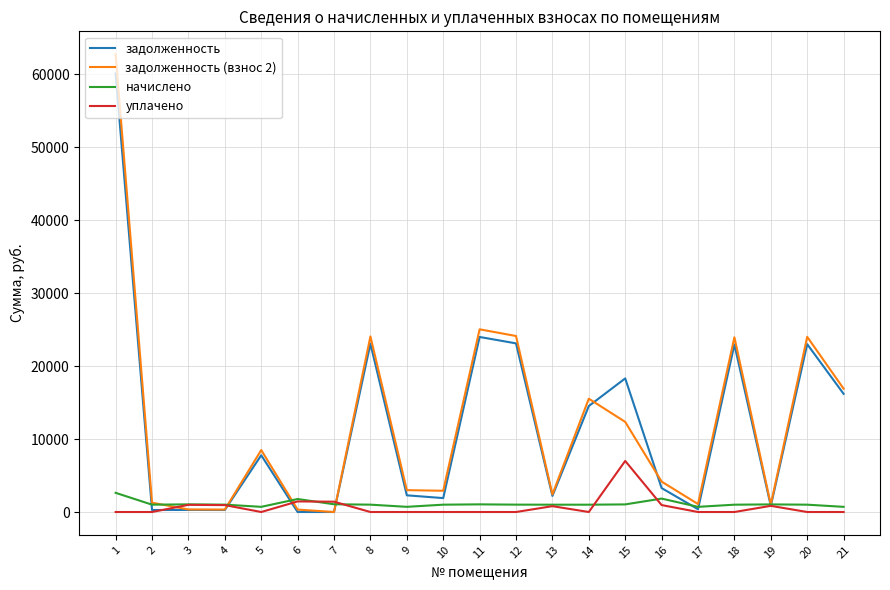

What are all the series names shown in the legend?

задолженность, задолженность (взнос 2), начислено, уплачено